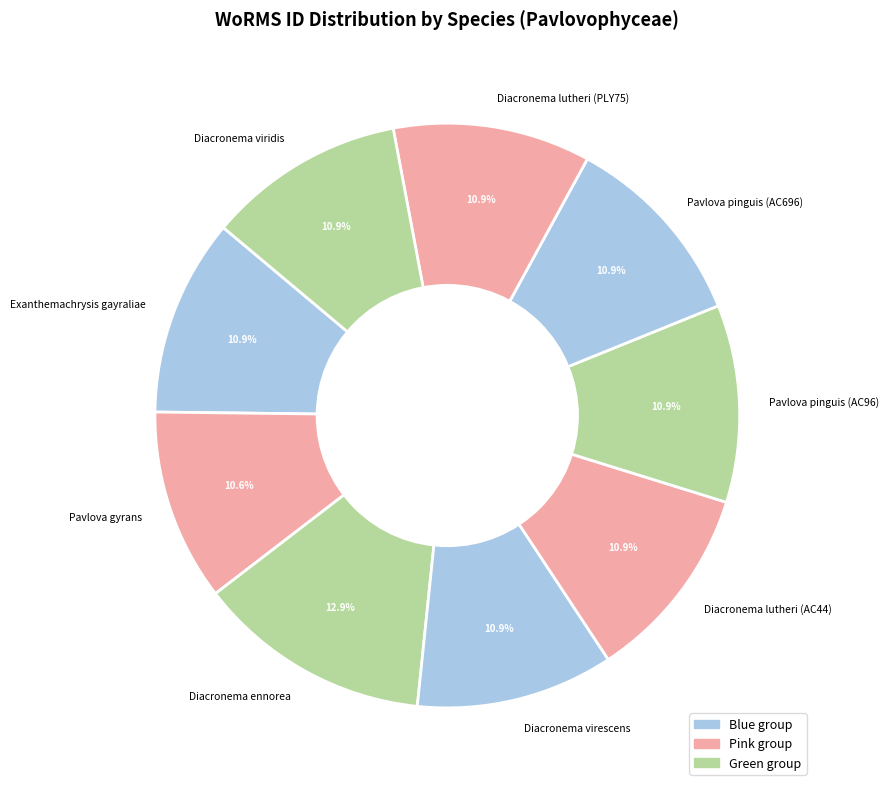

Is Diacronema lutheri (PLY75) the majority of the pie?

No